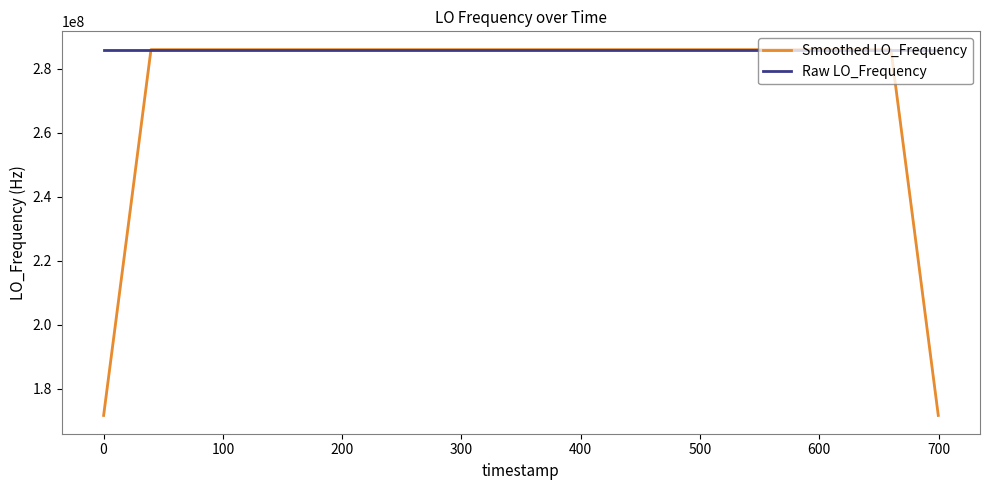

Does the chart display data point markers on the line(s)?

No